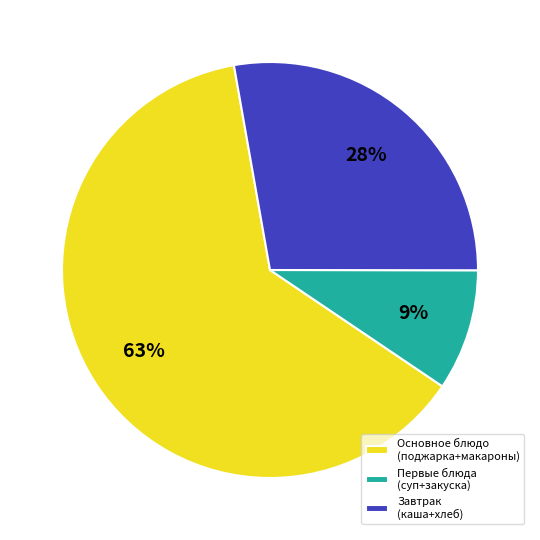

Rank the categories by value from highest to lowest.

Основное блюдо (поджарка+макароны), Завтрак (каша+хлеб), Первые блюда (суп+закуска)